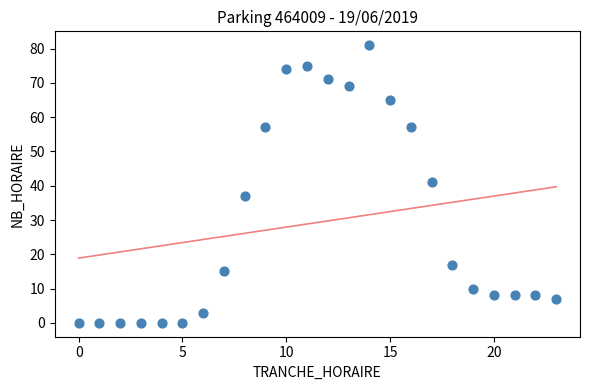

What Y value in the scatter plot is closest to 40?

41